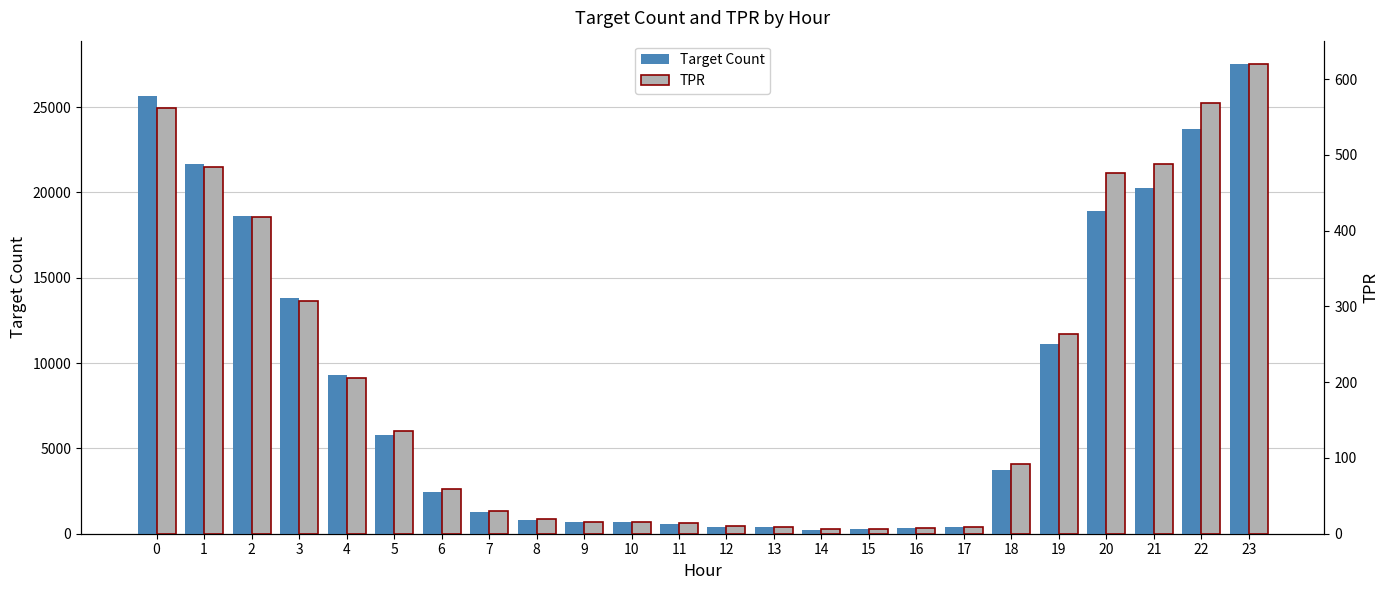

Rank the series by their maximum value, from lowest to highest.

TPR, Target Count